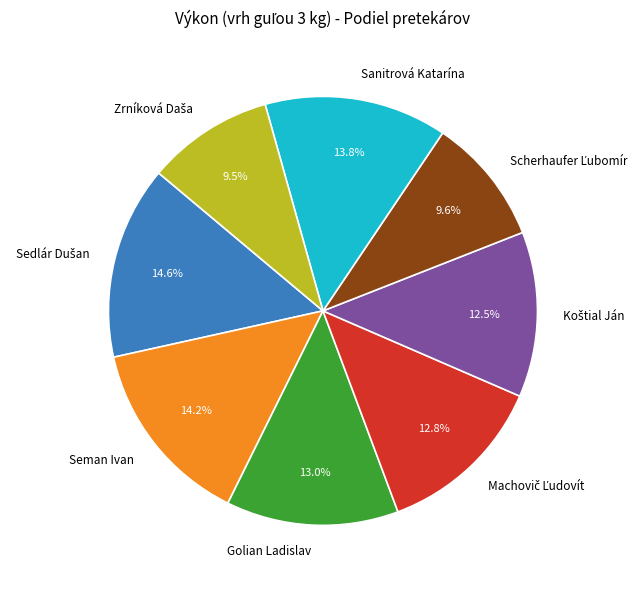

What portion of the pie excludes Sanitrová Katarína?

86.2%